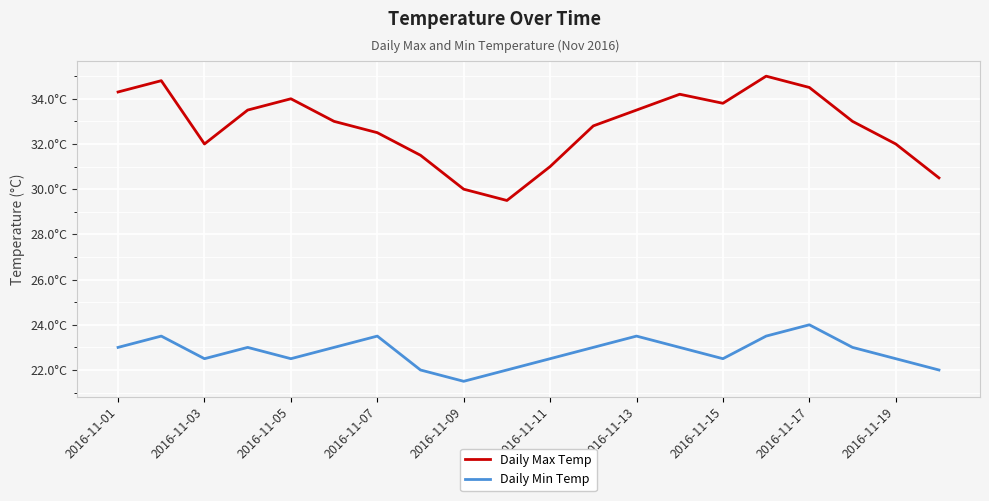

What are all the series names shown in the legend?

Daily Max Temp, Daily Min Temp